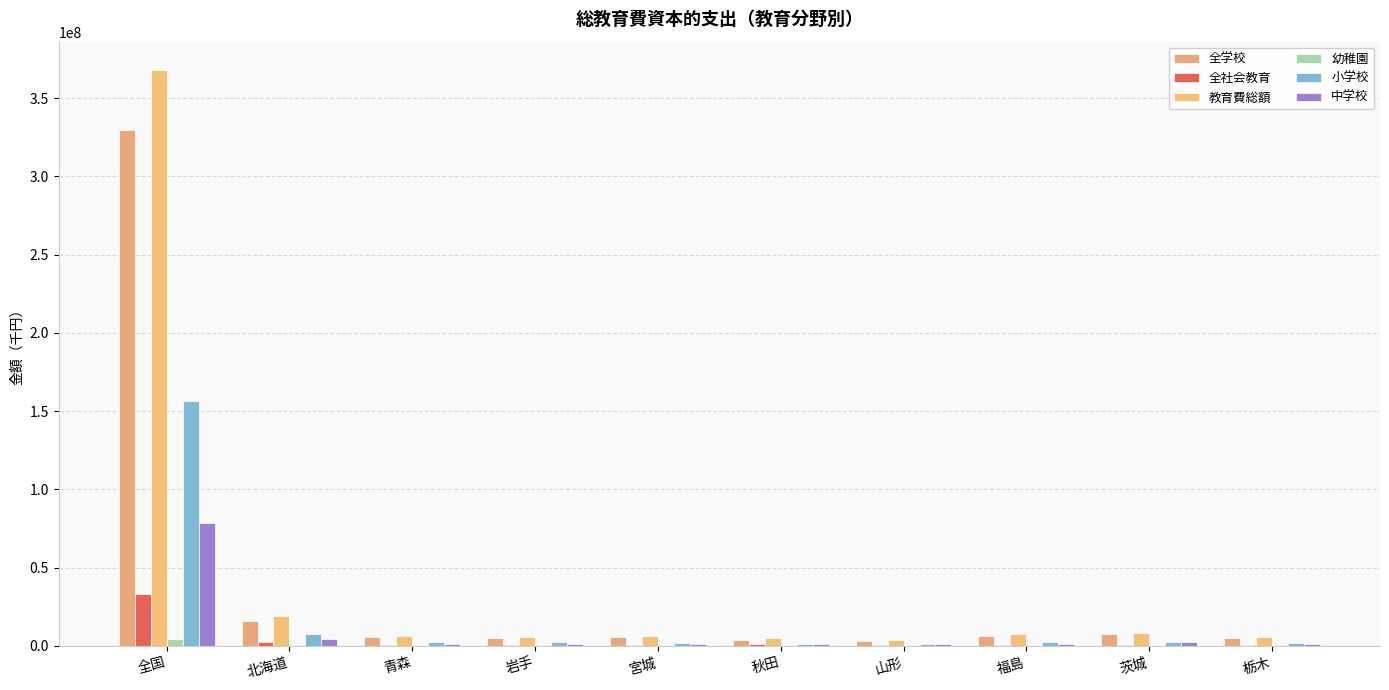

What is the sum of all 中学校 values?

94727143